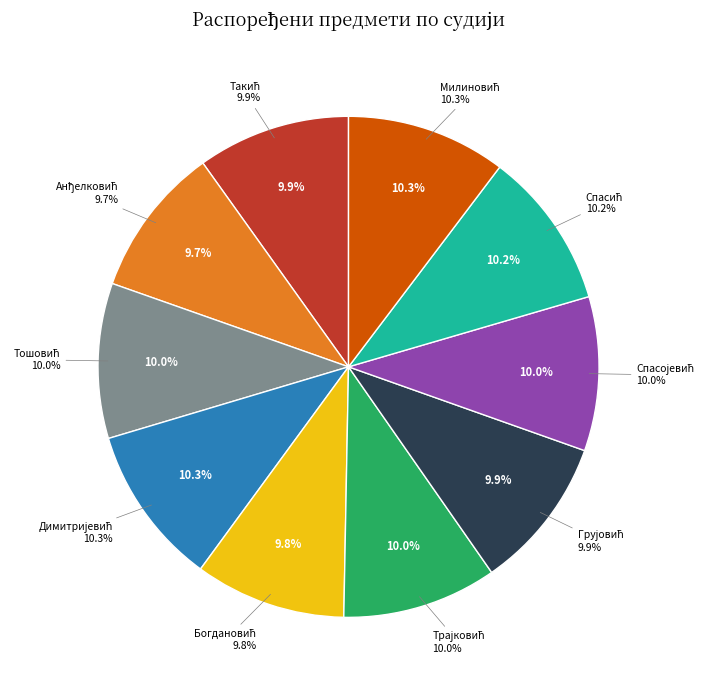

Count the number of slices in the pie.

10